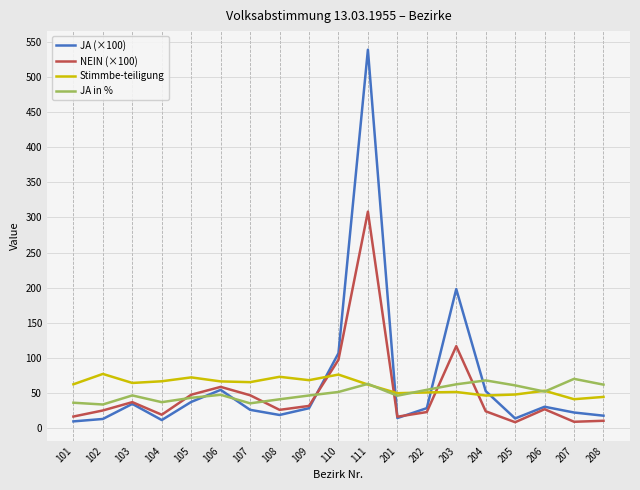

The JA in % series shows 10.4 at 109. True or false?

False